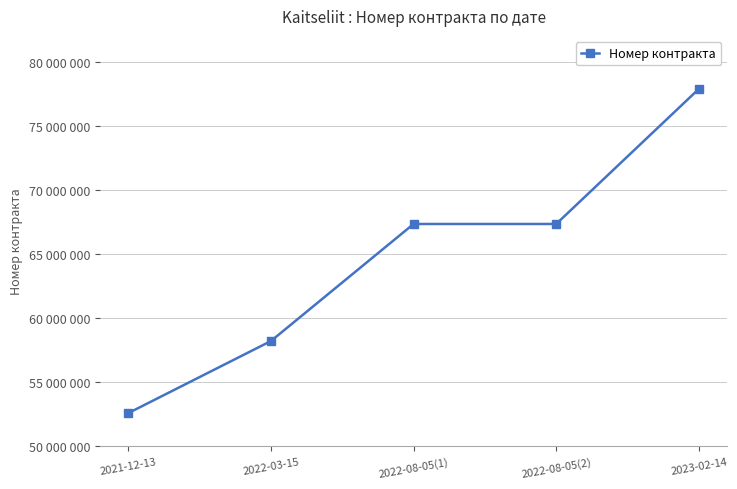

List the labels in order of value, smallest first.

2021-12-13, 2022-03-15, 2022-08-05(1), 2022-08-05(2), 2023-02-14